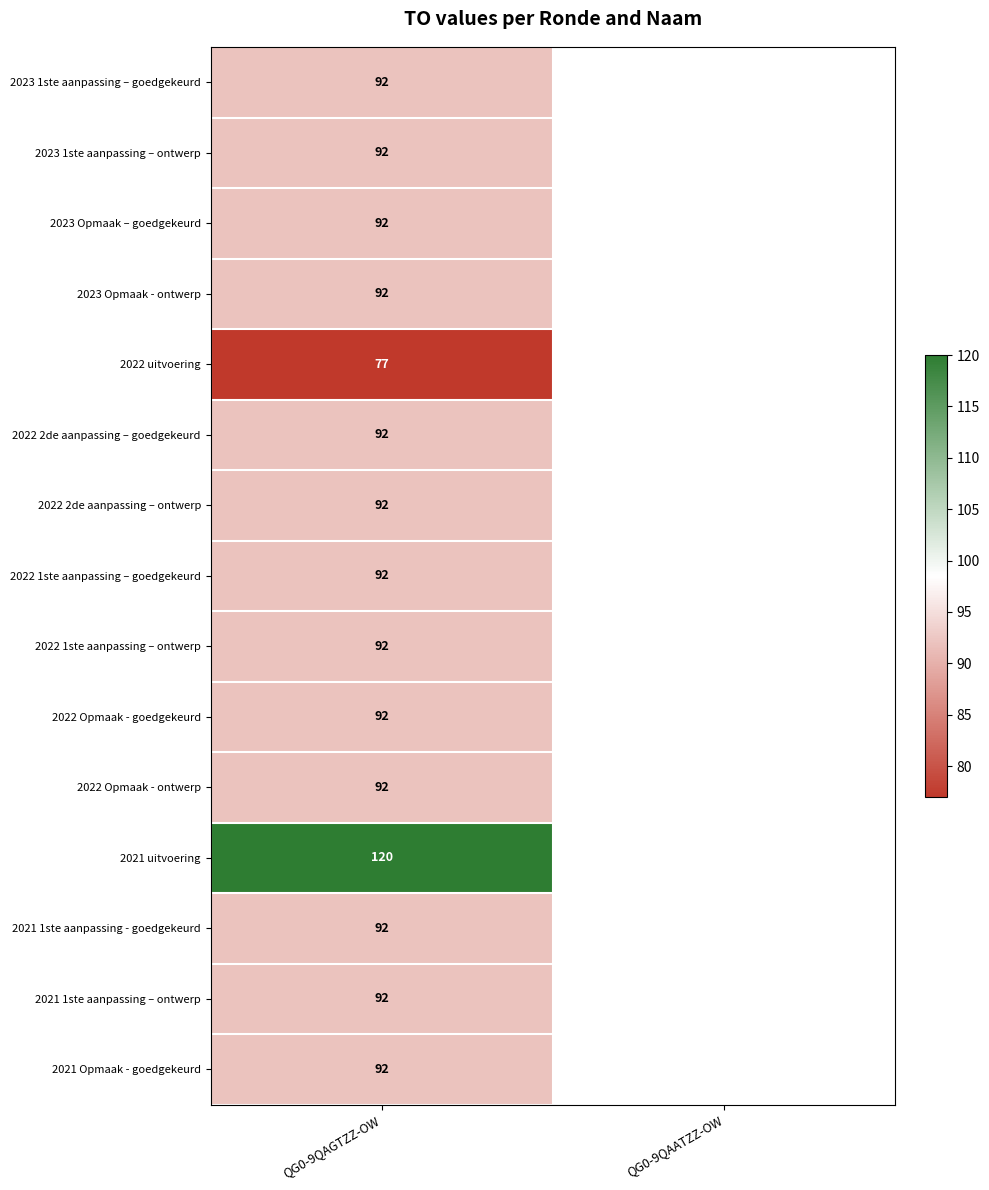

Is it true that 2021 uitvoering equals 120 at QG0-9QAGTZZ-OW?

True